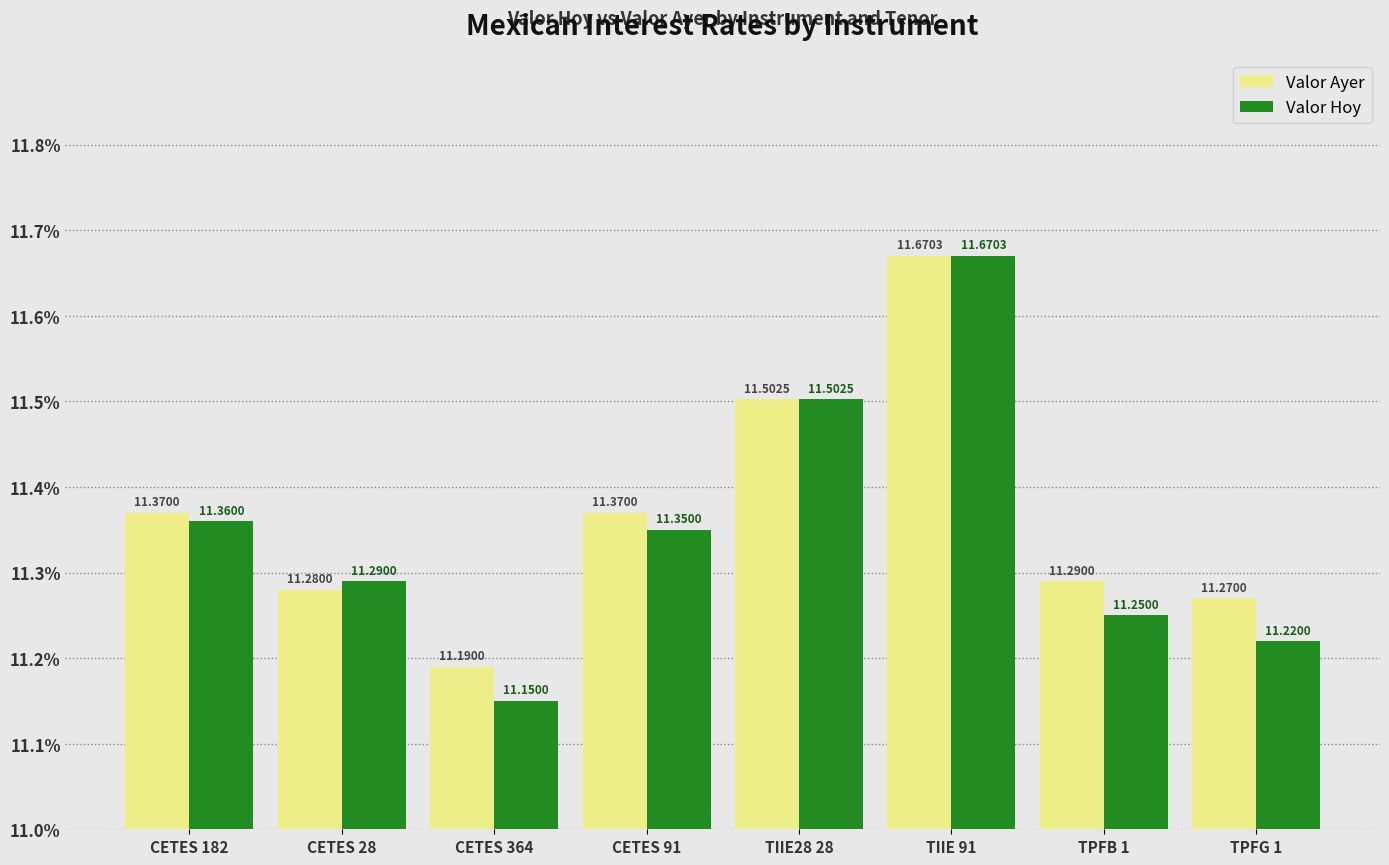

The value of Valor Ayer at CETES 28 is 11.3. True or false?

True